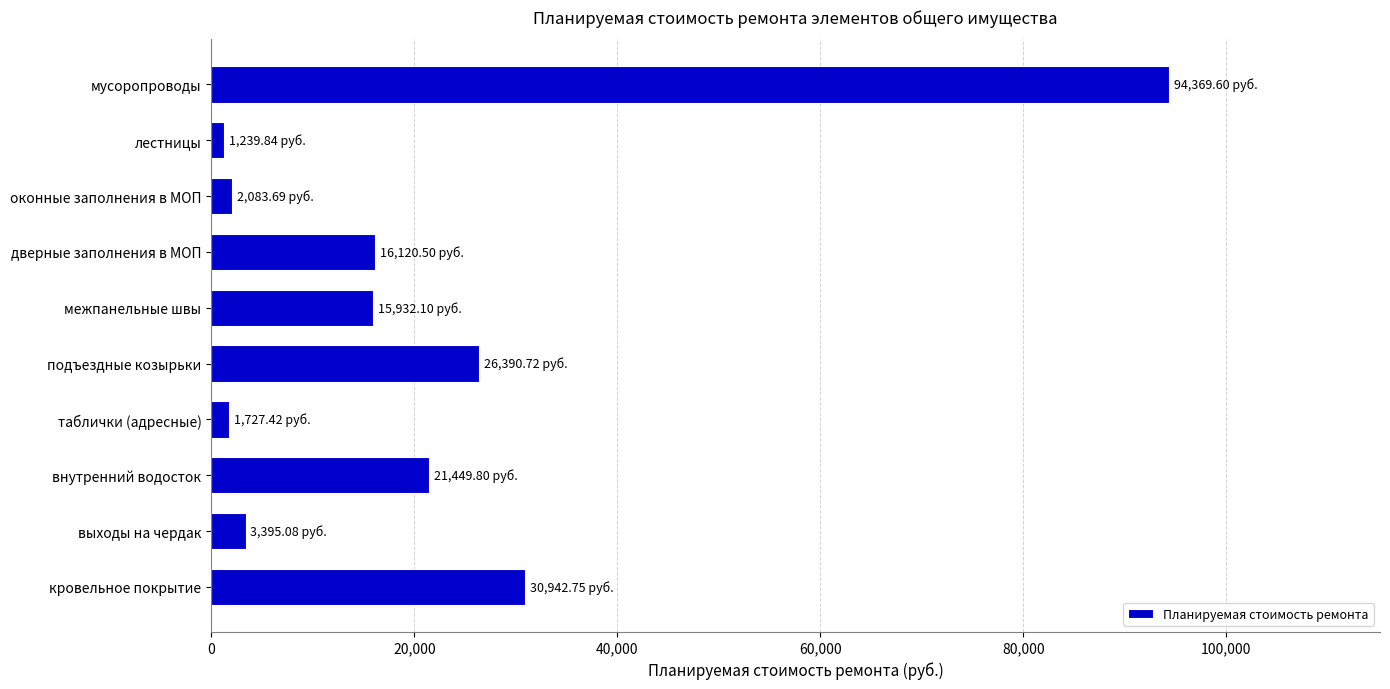

What is the sum of all values?

213651.5